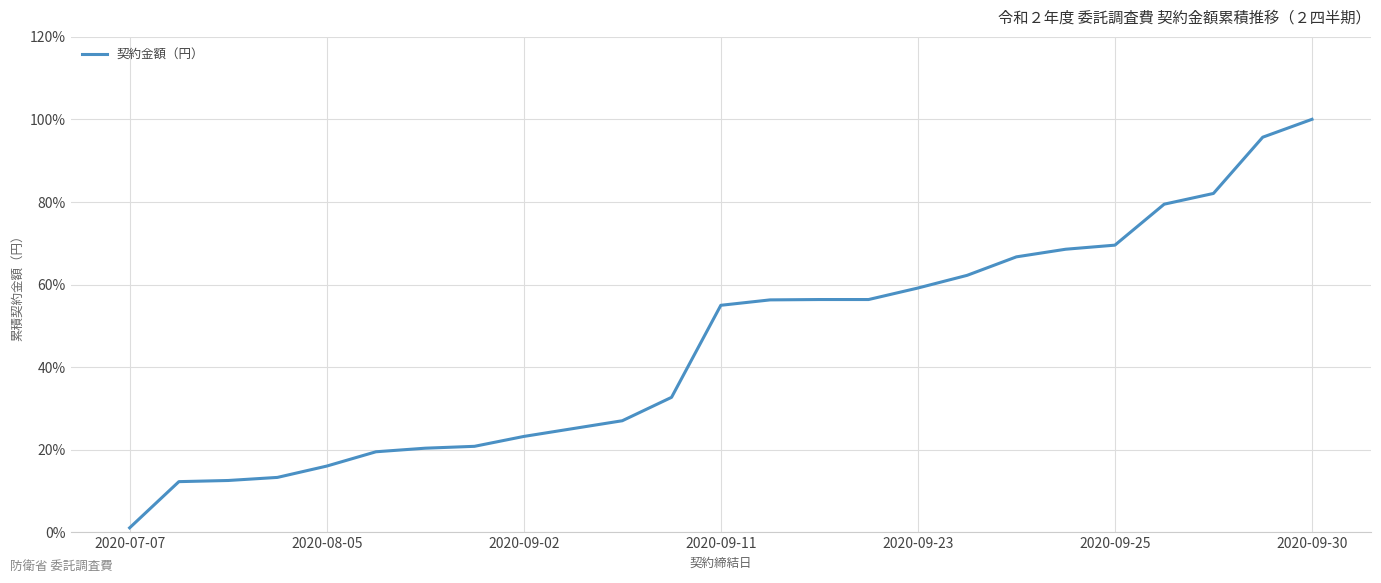

How many lines are shown in the chart?

1